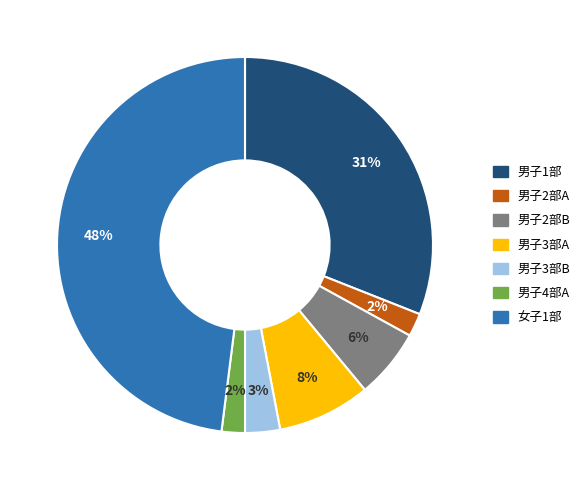

The 男子2部A slice represents 9% of the pie. True or false?

False